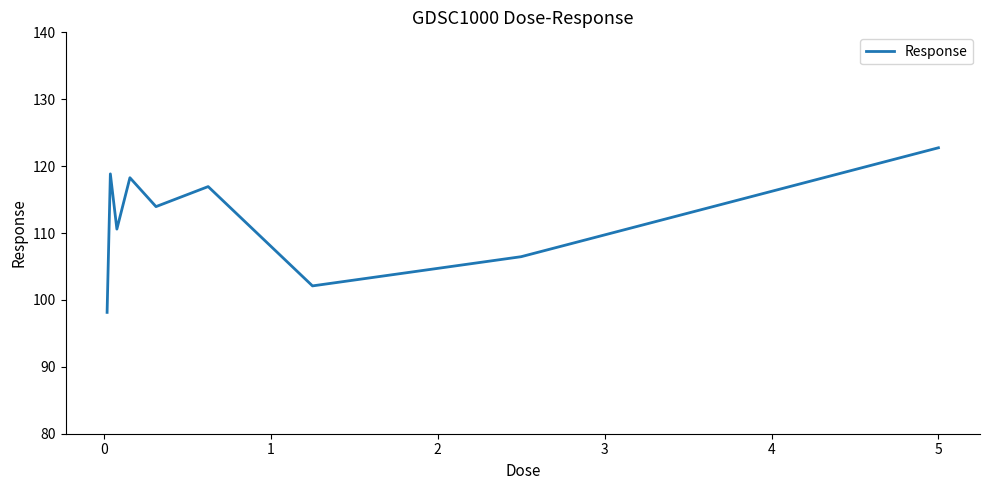

What is the greatest value displayed?

122.7